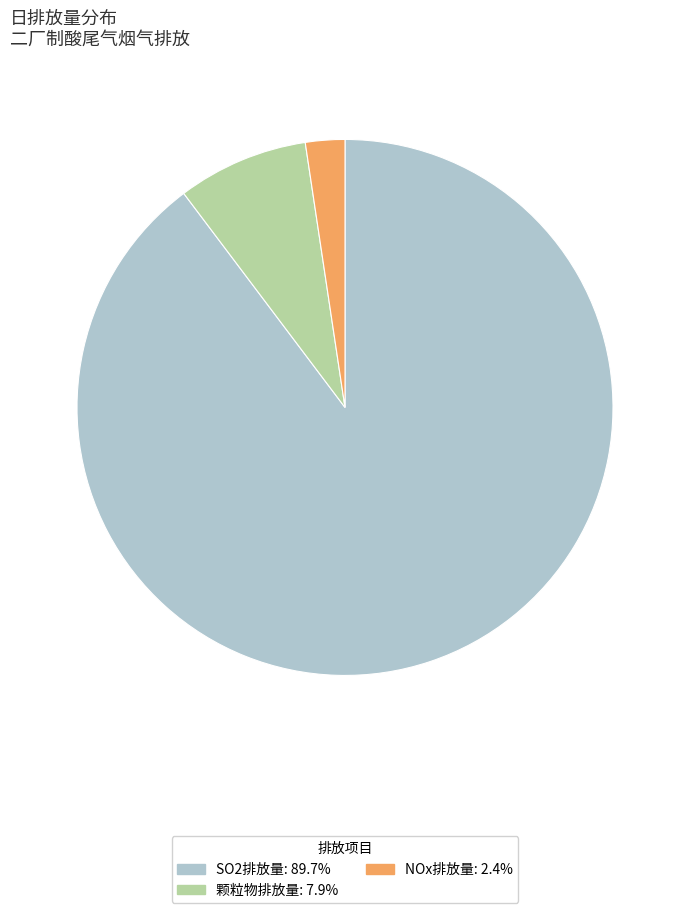

Is there any slice that represents more than half of the pie?

Yes